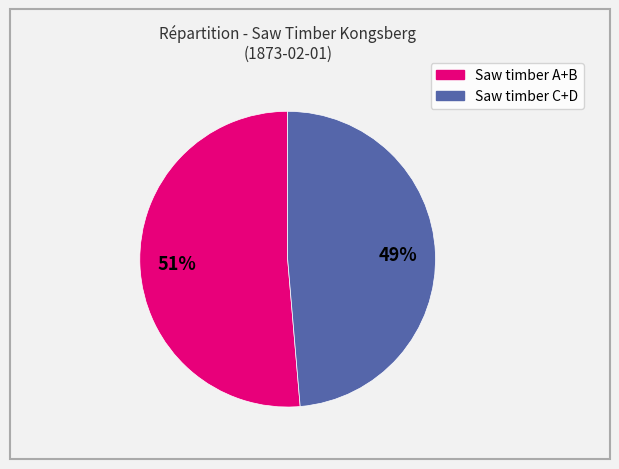

Is there any slice that represents more than half of the pie?

Yes